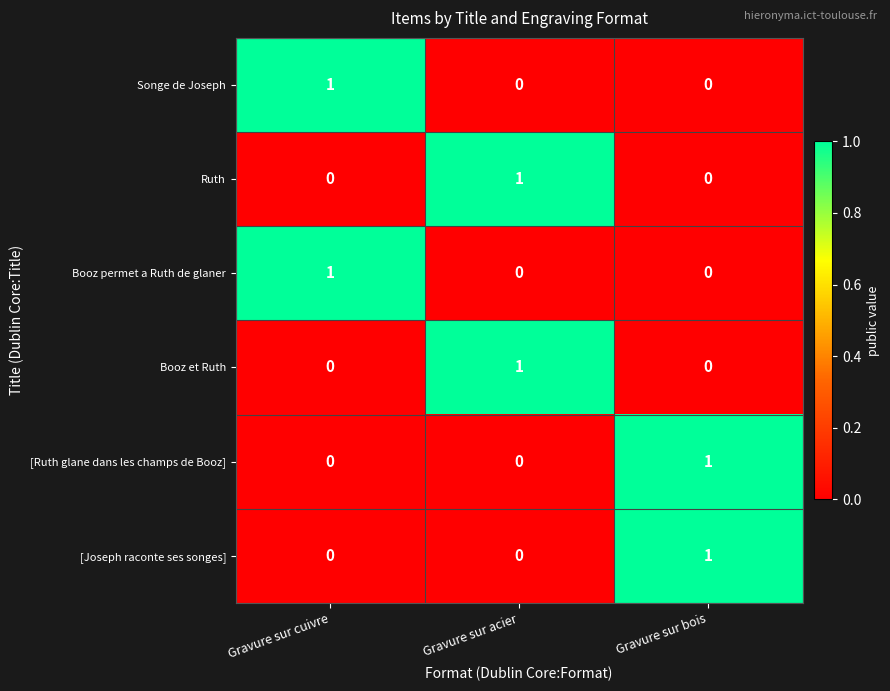

How many positive values does the [Ruth glane dans les champs de Booz] series have?

1